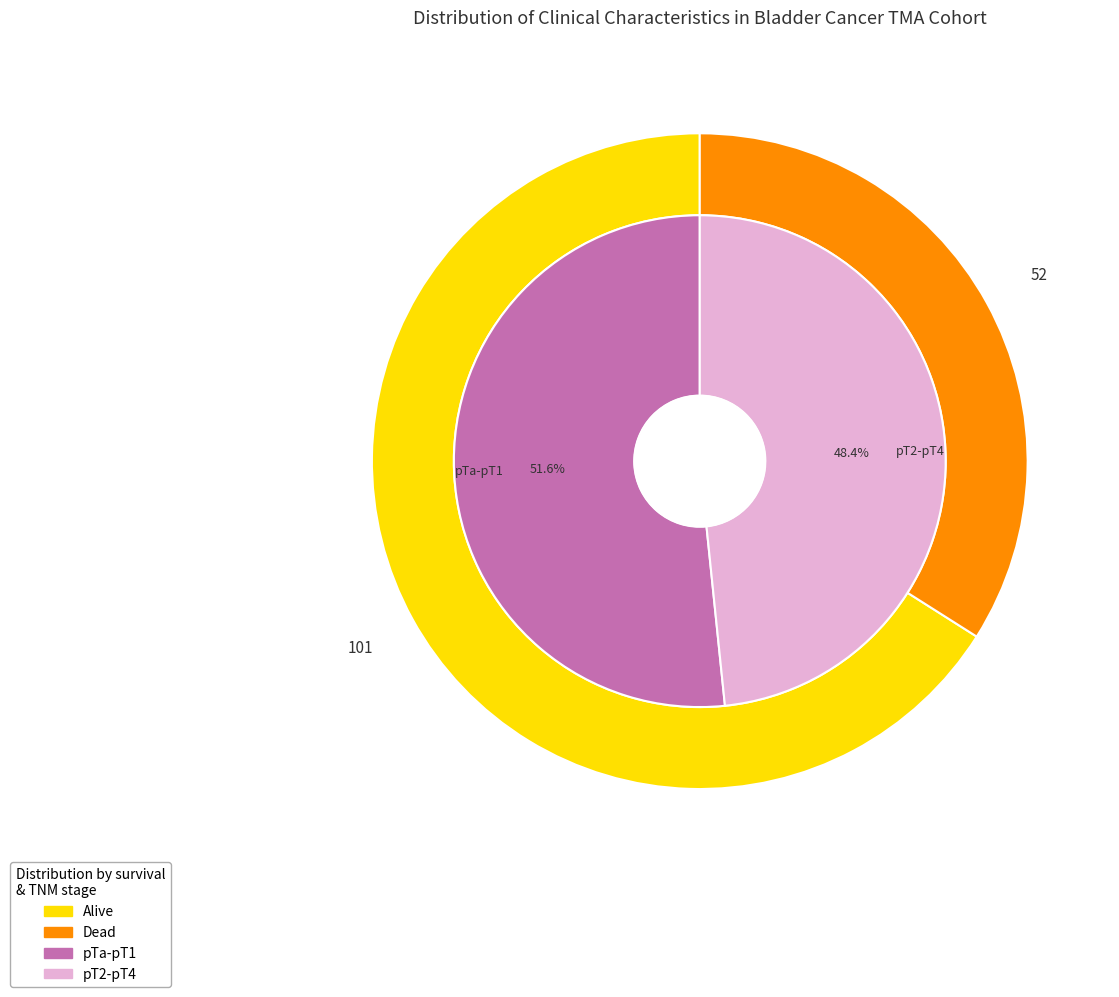

To the nearest percent, what is the average slice percentage?

50%